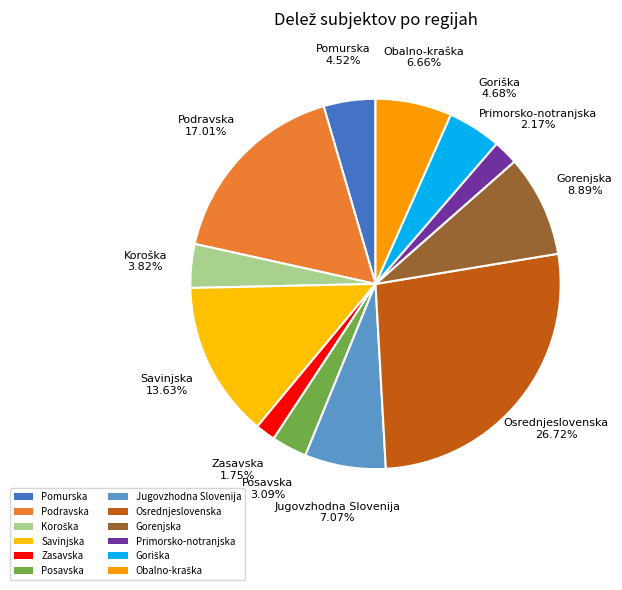

To the nearest percent, what portion does Jugovzhodna Slovenija represent?

7%